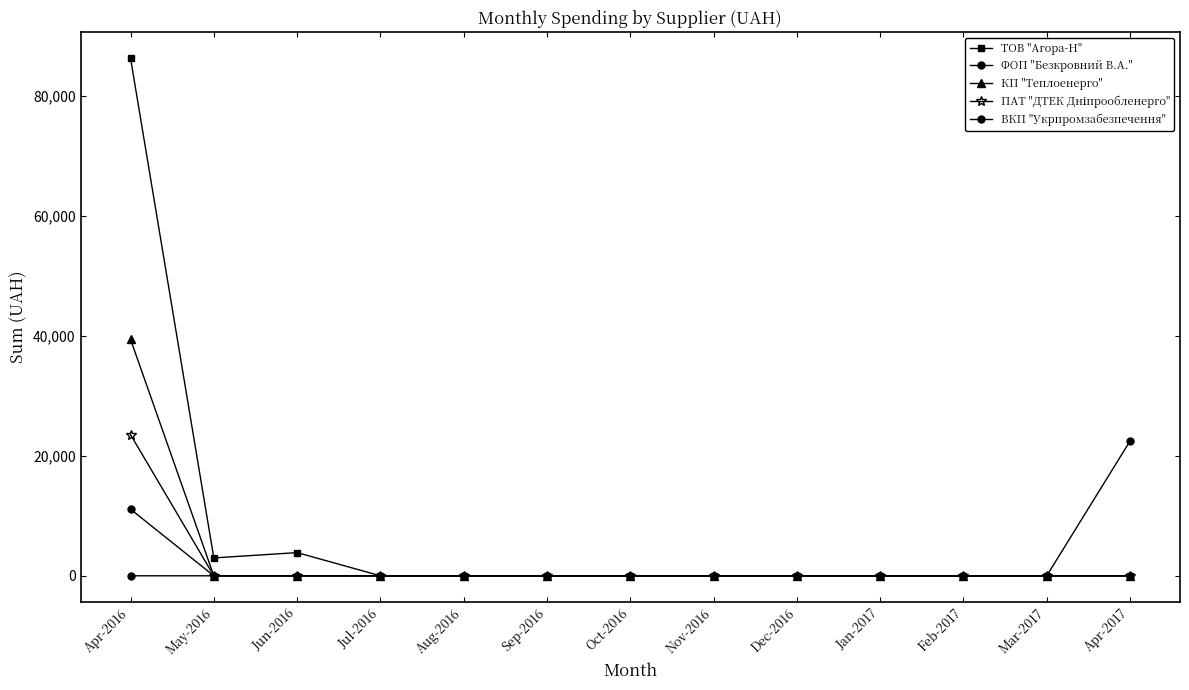

How many distinct data groups are displayed?

5